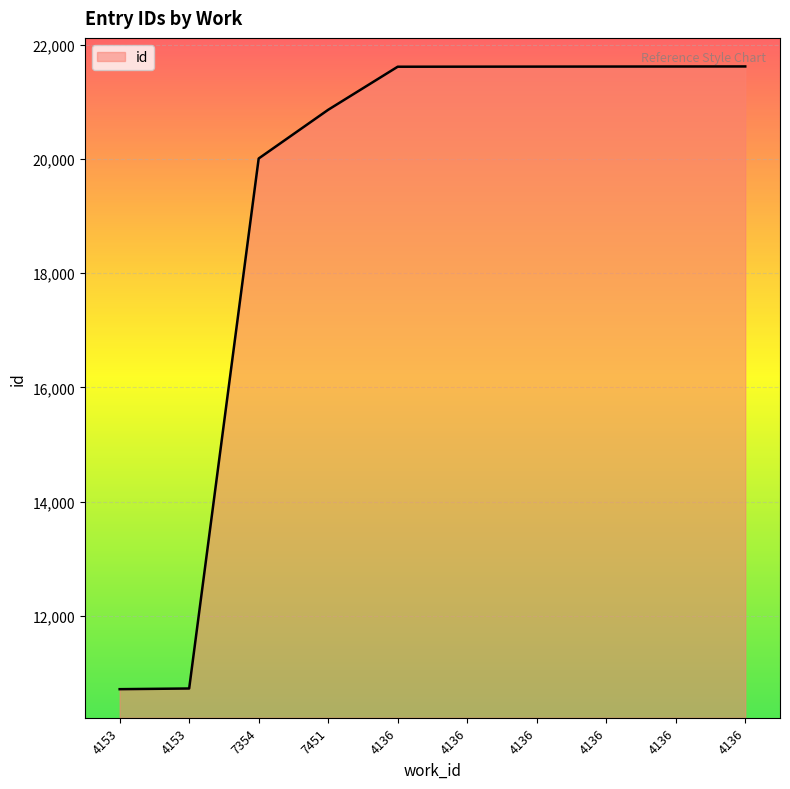

Count the number of categories in the chart.

10